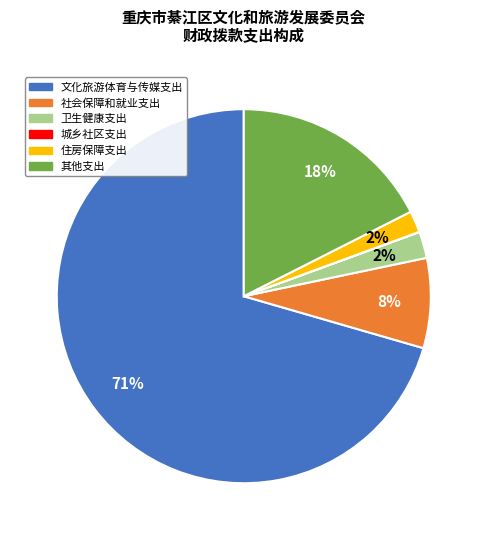

To the nearest percent, what percentage of the pie is 其他支出?

18%